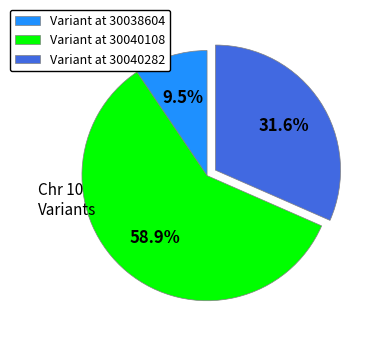

Rank the categories by value from lowest to highest.

Variant at 30038604, Variant at 30040282, Variant at 30040108